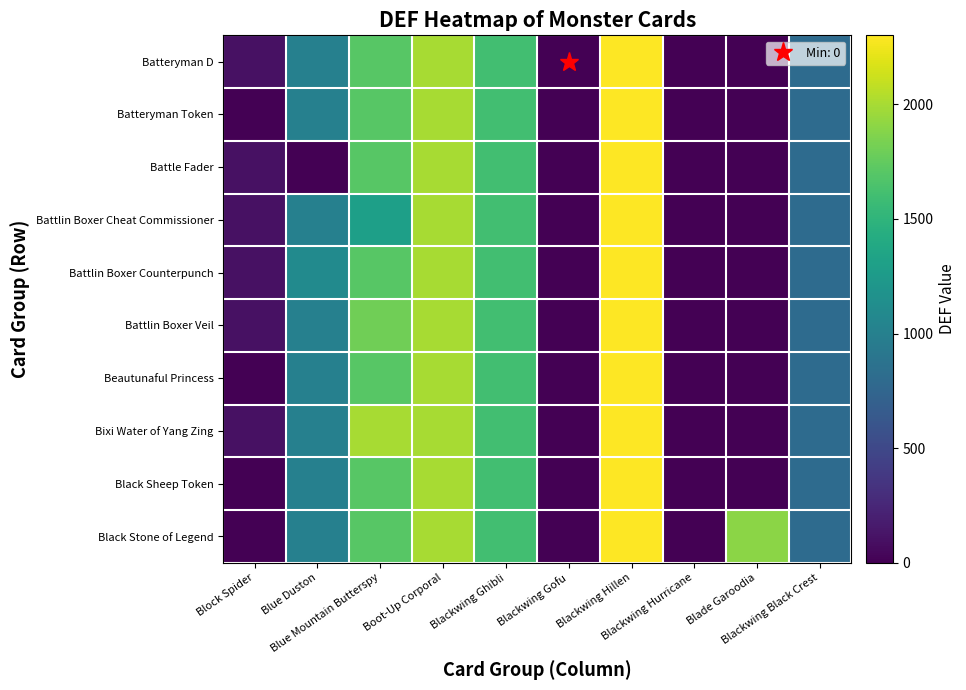

Reading left to right, transcribe all the data shown in this chart.

Batteryman D: Block Spider=100	Blue Duston=1000	Blue Mountain Butterspy=1700	Boot-Up Corporal=2000	Blackwing Ghibli=1600	Blackwing Gofu=0	Blackwing Hillen=2300	Blackwing Hurricane=0	Blade Garoodia=0	Blackwing Black Crest=800
Batteryman Token: Block Spider=0	Blue Duston=1000	Blue Mountain Butterspy=1700	Boot-Up Corporal=2000	Blackwing Ghibli=1600	Blackwing Gofu=0	Blackwing Hillen=2300	Blackwing Hurricane=0	Blade Garoodia=0	Blackwing Black Crest=800
Battle Fader: Block Spider=100	Blue Duston=0	Blue Mountain Butterspy=1700	Boot-Up Corporal=2000	Blackwing Ghibli=1600	Blackwing Gofu=0	Blackwing Hillen=2300	Blackwing Hurricane=0	Blade Garoodia=0	Blackwing Black Crest=800
Battlin Boxer Cheat Commissioner: Block Spider=100	Blue Duston=1000	Blue Mountain Butterspy=1300	Boot-Up Corporal=2000	Blackwing Ghibli=1600	Blackwing Gofu=0	Blackwing Hillen=2300	Blackwing Hurricane=0	Blade Garoodia=0	Blackwing Black Crest=800
Battlin Boxer Counterpunch: Block Spider=100	Blue Duston=1100	Blue Mountain Butterspy=1700	Boot-Up Corporal=2000	Blackwing Ghibli=1600	Blackwing Gofu=0	Blackwing Hillen=2300	Blackwing Hurricane=0	Blade Garoodia=0	Blackwing Black Crest=800
Battlin Boxer Veil: Block Spider=100	Blue Duston=1000	Blue Mountain Butterspy=1800	Boot-Up Corporal=2000	Blackwing Ghibli=1600	Blackwing Gofu=0	Blackwing Hillen=2300	Blackwing Hurricane=0	Blade Garoodia=0	Blackwing Black Crest=800
Beautunaful Princess: Block Spider=0	Blue Duston=1000	Blue Mountain Butterspy=1700	Boot-Up Corporal=2000	Blackwing Ghibli=1600	Blackwing Gofu=0	Blackwing Hillen=2300	Blackwing Hurricane=0	Blade Garoodia=0	Blackwing Black Crest=800
Bixi Water of Yang Zing: Block Spider=100	Blue Duston=1000	Blue Mountain Butterspy=2000	Boot-Up Corporal=2000	Blackwing Ghibli=1600	Blackwing Gofu=0	Blackwing Hillen=2300	Blackwing Hurricane=0	Blade Garoodia=0	Blackwing Black Crest=800
Black Sheep Token: Block Spider=0	Blue Duston=1000	Blue Mountain Butterspy=1700	Boot-Up Corporal=2000	Blackwing Ghibli=1600	Blackwing Gofu=0	Blackwing Hillen=2300	Blackwing Hurricane=0	Blade Garoodia=0	Blackwing Black Crest=800
Black Stone of Legend: Block Spider=0	Blue Duston=1000	Blue Mountain Butterspy=1700	Boot-Up Corporal=2000	Blackwing Ghibli=1600	Blackwing Gofu=0	Blackwing Hillen=2300	Blackwing Hurricane=0	Blade Garoodia=1900	Blackwing Black Crest=800